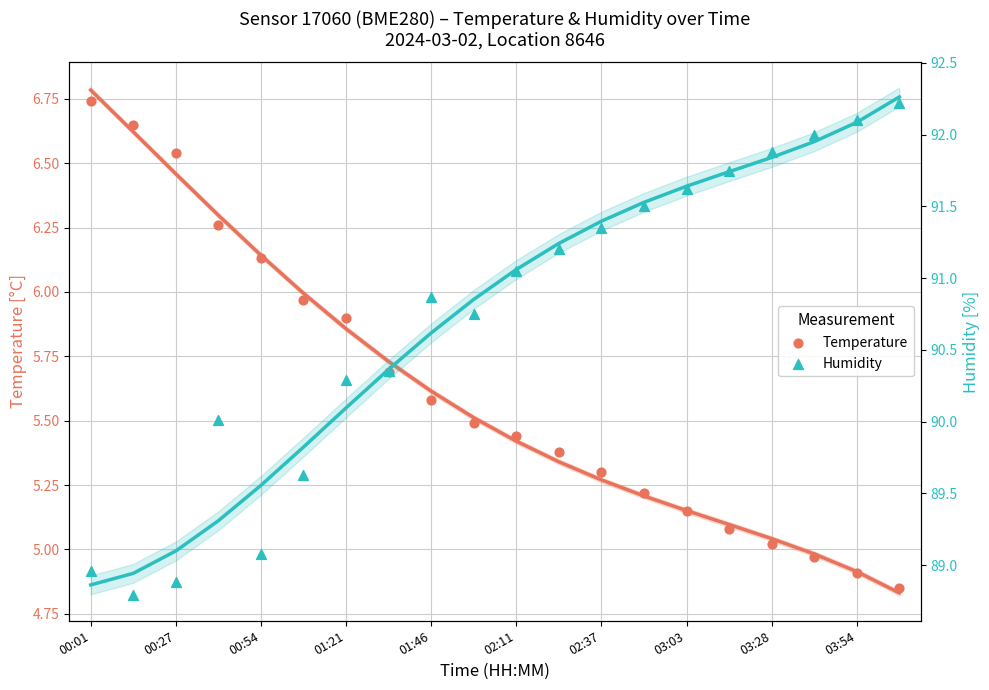

At how many categories does at least one series exceed 77?

20